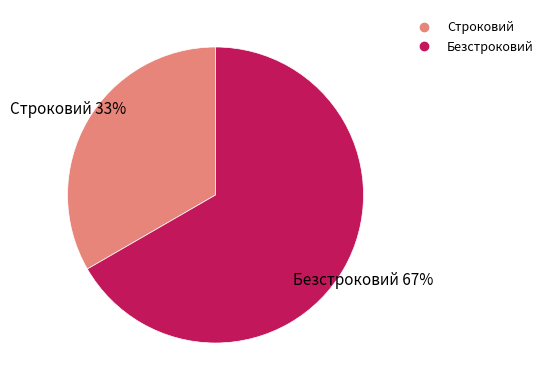

To the nearest percent, what is the combined percentage of Строковий and Безстроковий?

100%